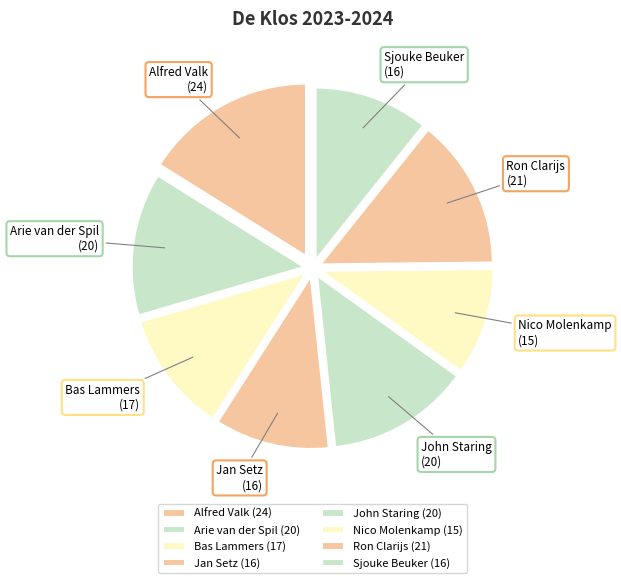

Is there a majority slice in this chart?

No